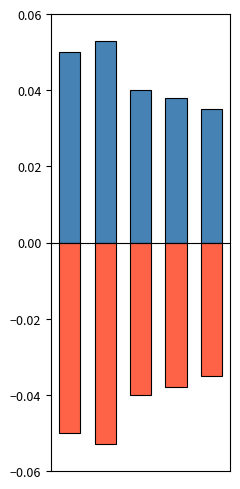

What is the maximum value shown in the chart?

0.1